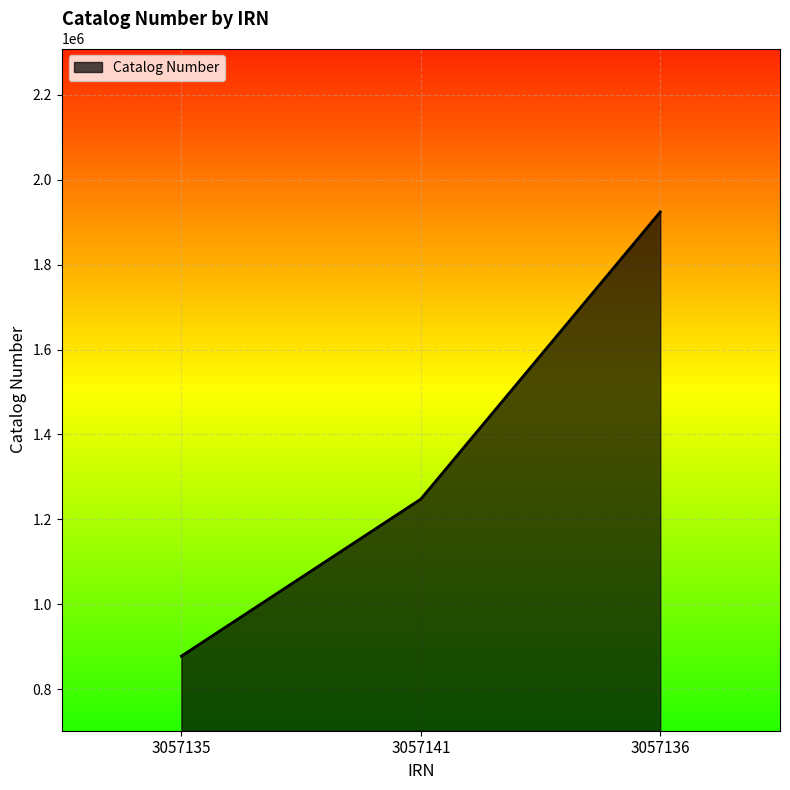

At which label is the value closest to 1400975?

3057141